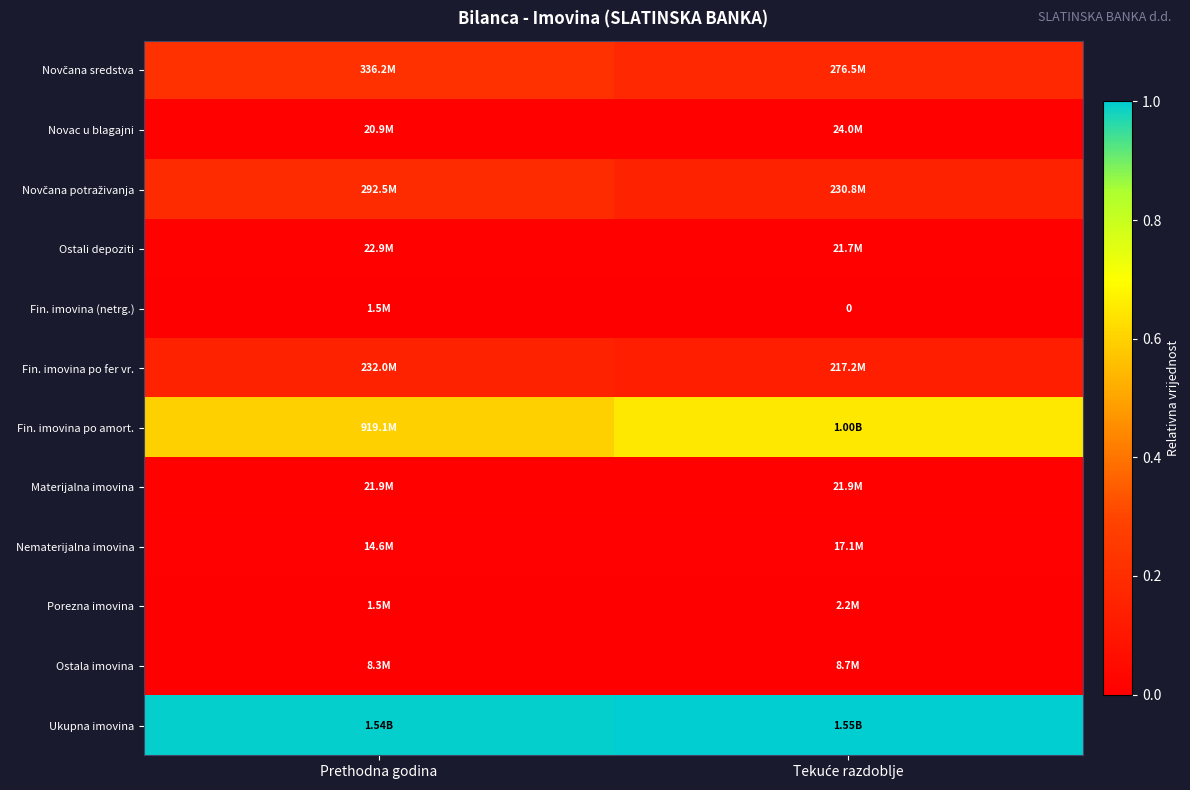

The Ostala imovina series shows 0.0 at Tekuće razdoblje. True or false?

False